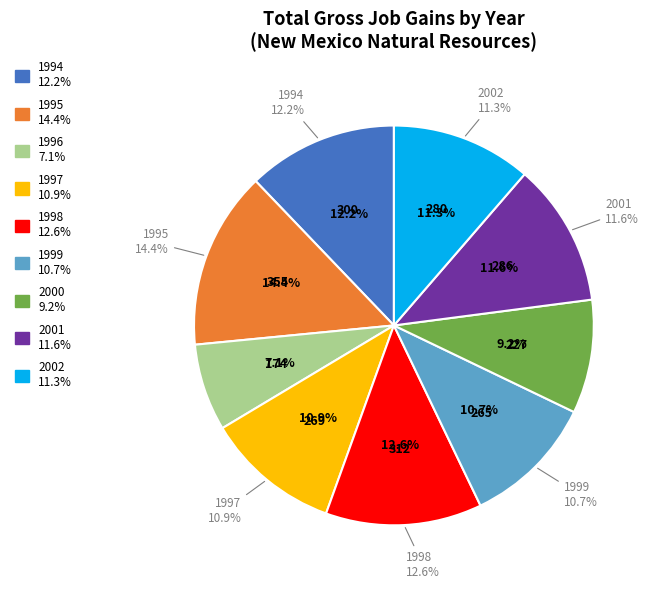

Rank the categories by value from lowest to highest.

1996, 2000, 1999, 1997, 2002, 2001, 1994, 1998, 1995